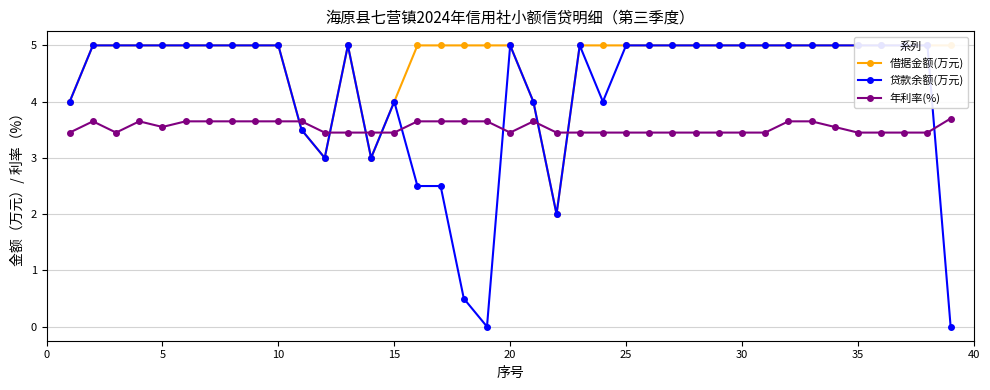

In 借据金额(万元), how many points are higher than both neighbors (excluding endpoints)?

1